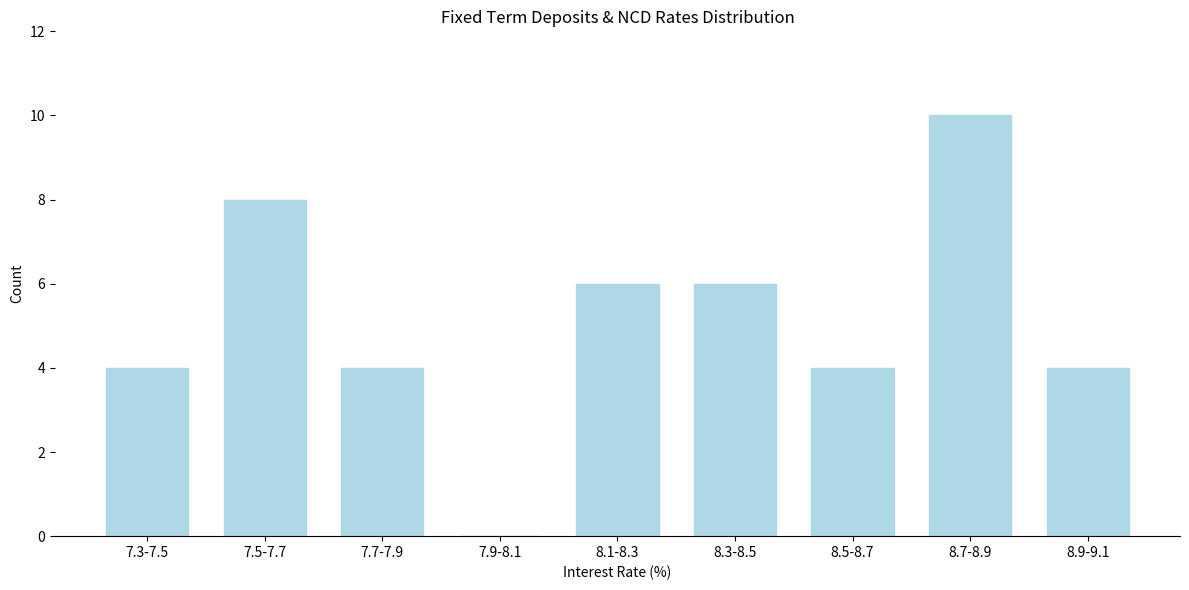

Reading left to right, extract all data points from this chart.

7.3-7.5=4	7.5-7.7=8	7.7-7.9=4	7.9-8.1=0	8.1-8.3=6	8.3-8.5=6	8.5-8.7=4	8.7-8.9=10	8.9-9.1=4